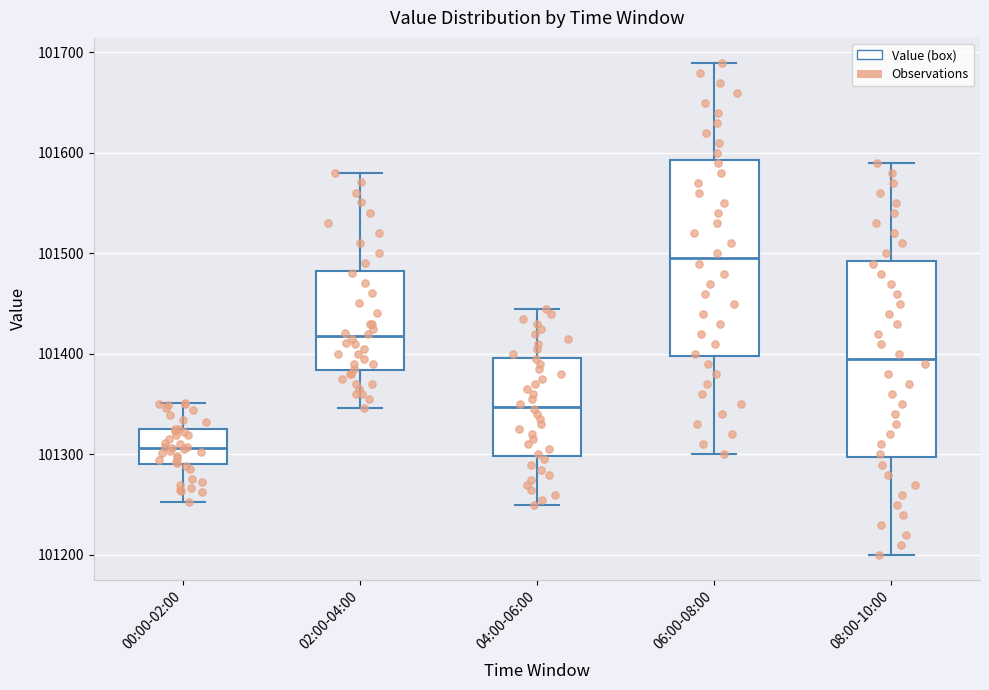

Where does the upper whisker of the box for 02:00-04:00 end on the y-axis? The values are not printed on the chart, so give them approximately, as read against the axis.

101580